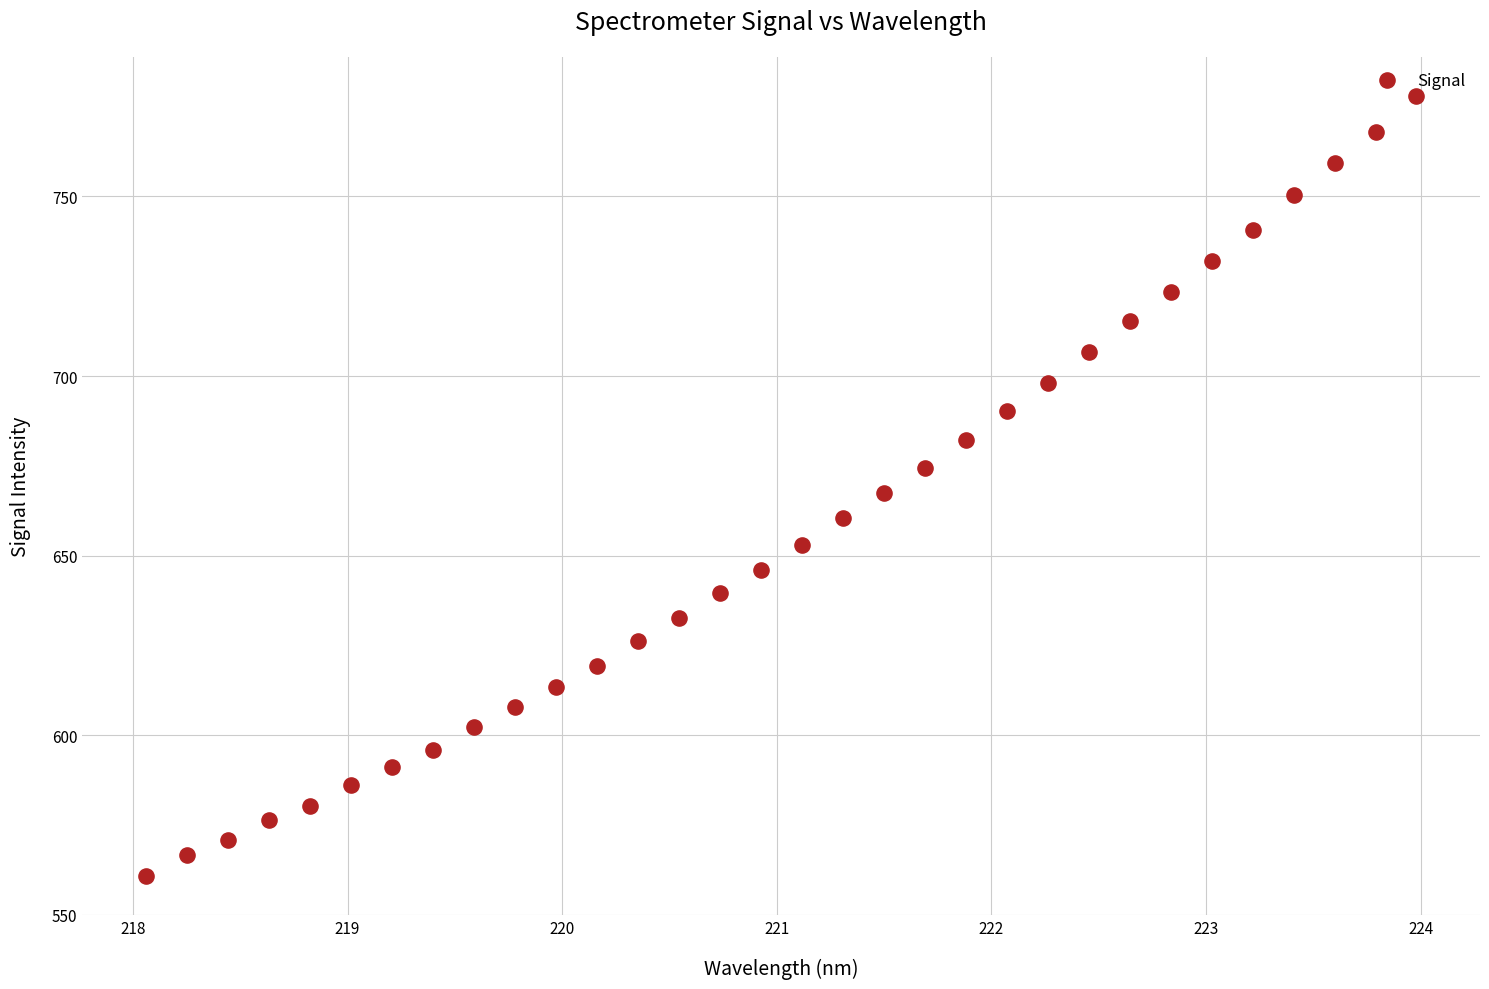

What is the range of Y values (max minus min)?

217.3